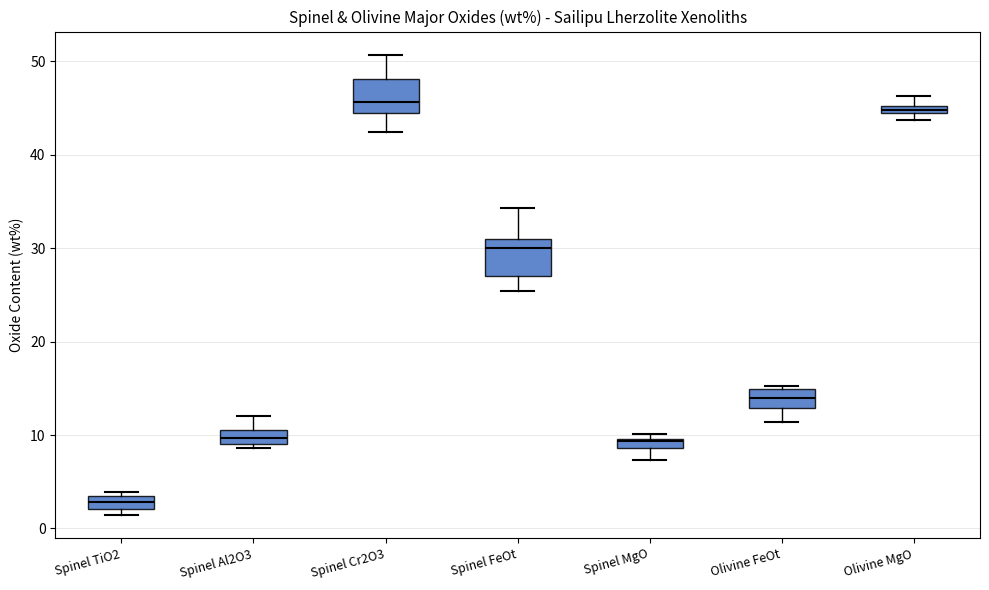

Where does the lower whisker of the box for Olivine FeOt end on the y-axis? The values are not printed on the chart, so give them approximately, as read against the axis.

11